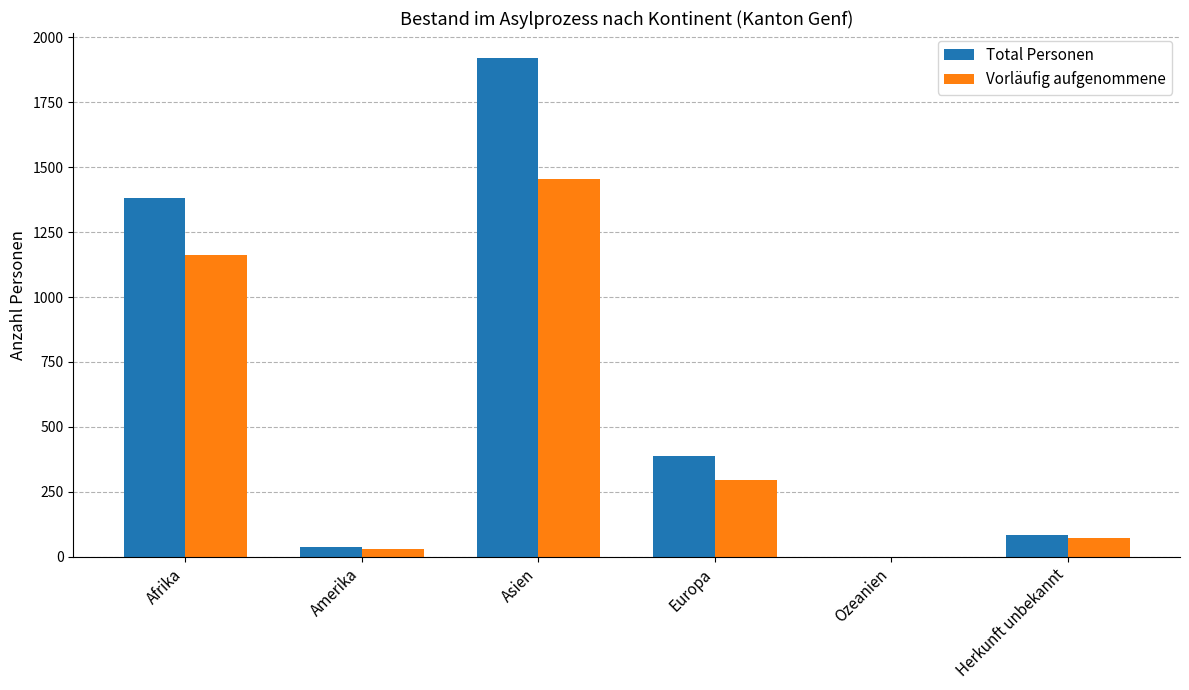

The Total Personen series shows 1382 at Afrika. True or false?

True